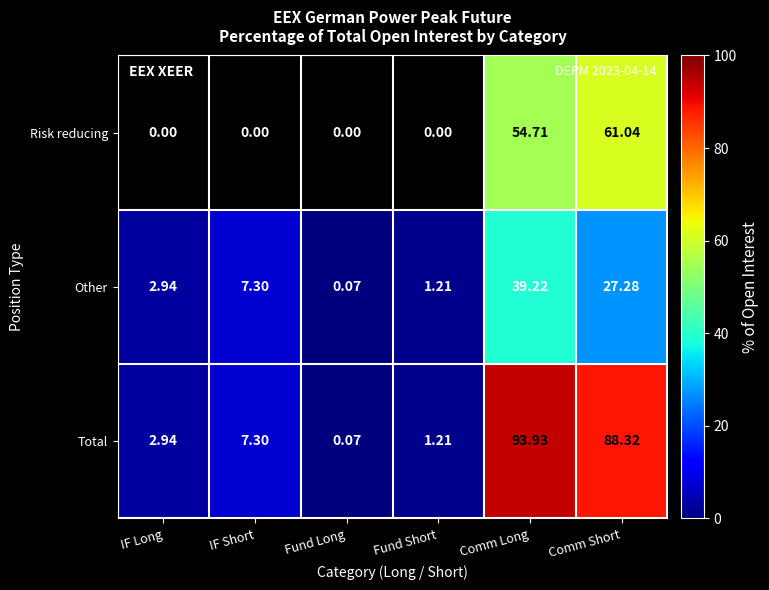

Rank the series by their average value, from lowest to highest.

Other, Risk reducing, Total